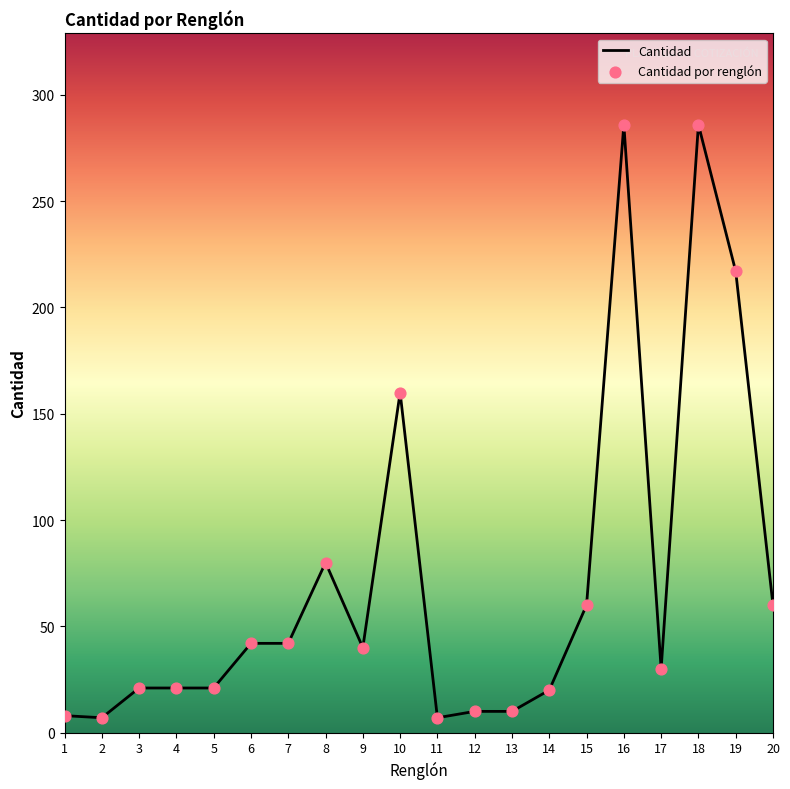

What is the difference between the maximum and minimum values?

279